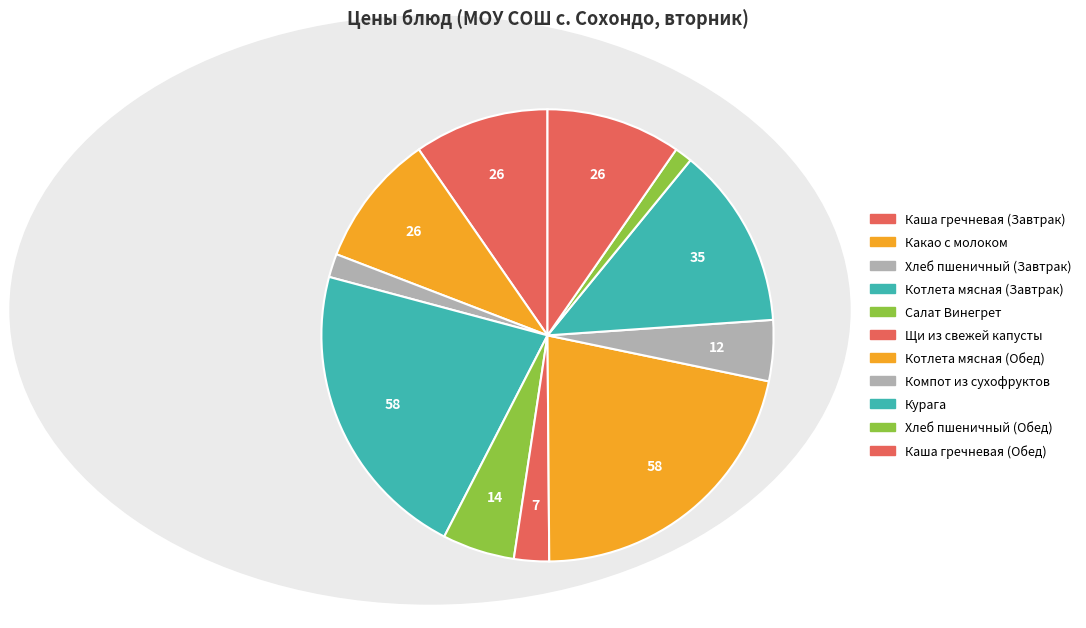

How many segments does this pie chart have?

11